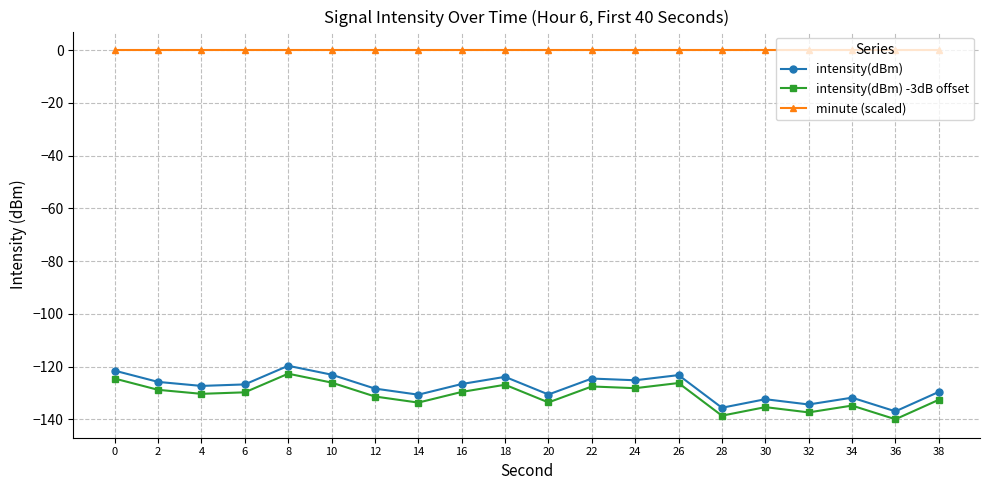

What is the sum of all intensity(dBm) -3dB offset values?

-2617.3